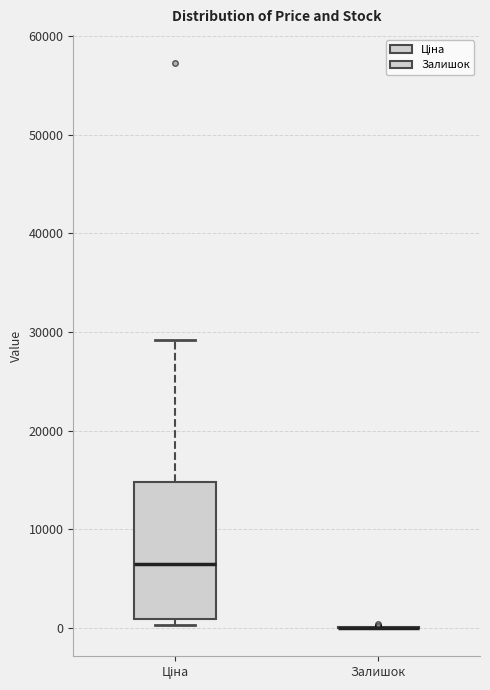

Comparing the boxes themselves (not the whiskers), which one is the tallest?

Ціна